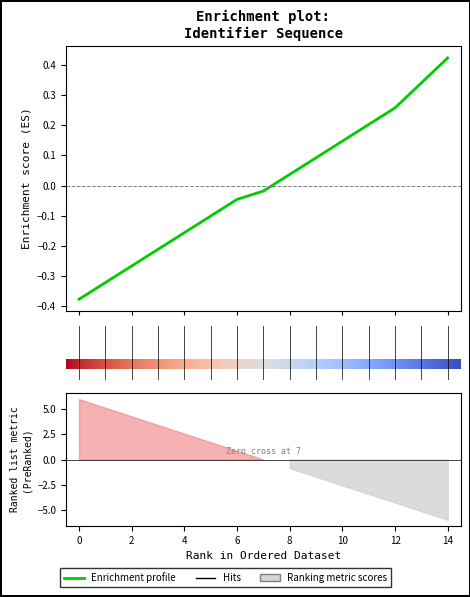

How many values are below zero?

8